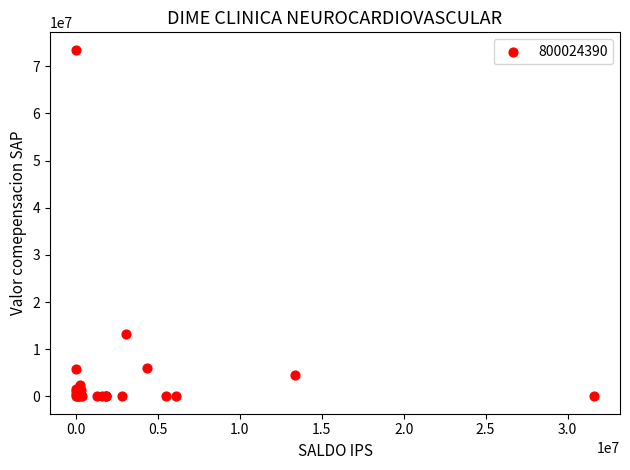

What Y value in the scatter plot is closest to 36757783?

13164077